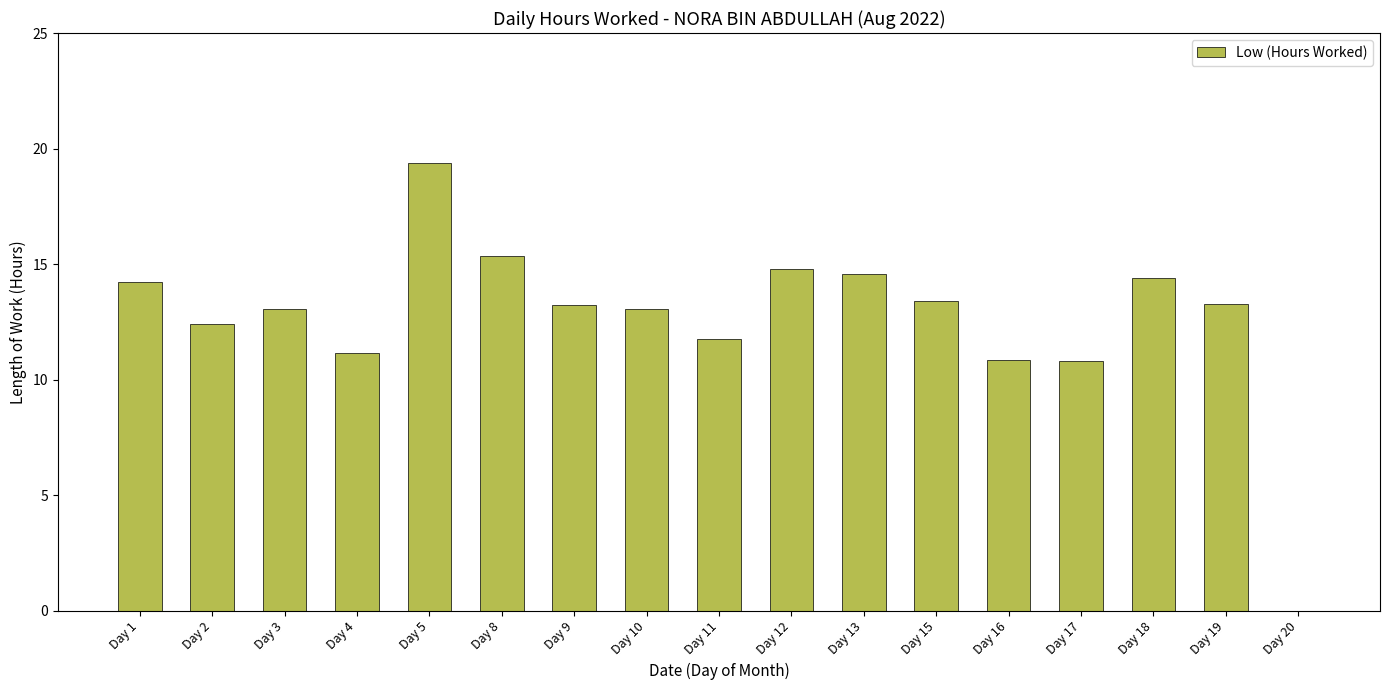

What is the greatest value displayed?

19.4